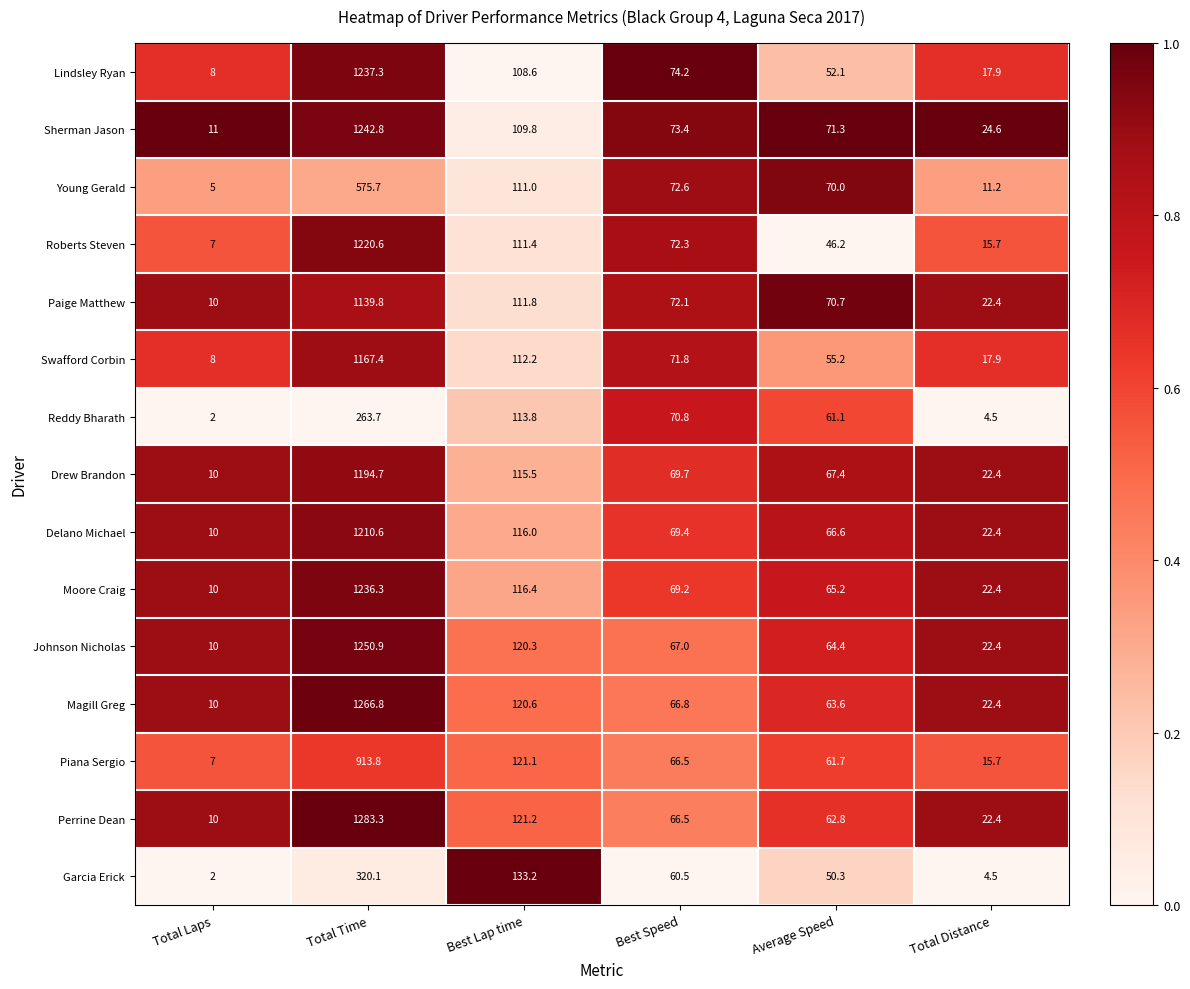

The value of Magill Greg at Total Laps is 3.3. True or false?

False